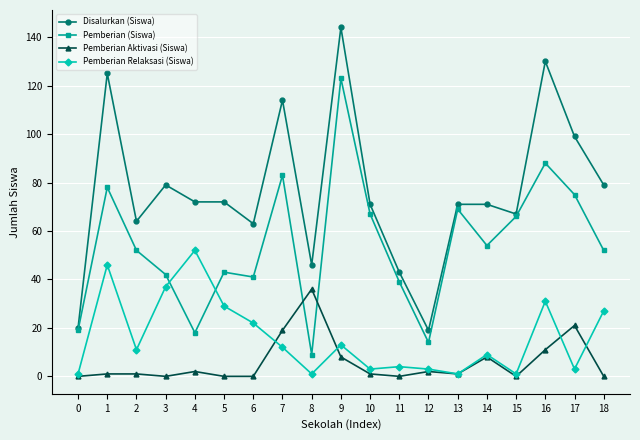

Reading right to left, transcribe all the data shown in this chart.

Disalurkan (Siswa): 18=79	17=99	16=130	15=67	14=71	13=71	12=19	11=43	10=71	9=144	8=46	7=114	6=63	5=72	4=72	3=79	2=64	1=125	0=20
Pemberian (Siswa): 18=52	17=75	16=88	15=66	14=54	13=69	12=14	11=39	10=67	9=123	8=9	7=83	6=41	5=43	4=18	3=42	2=52	1=78	0=19
Pemberian Aktivasi (Siswa): 18=0	17=21	16=11	15=0	14=8	13=1	12=2	11=0	10=1	9=8	8=36	7=19	6=0	5=0	4=2	3=0	2=1	1=1	0=0
Pemberian Relaksasi (Siswa): 18=27	17=3	16=31	15=1	14=9	13=1	12=3	11=4	10=3	9=13	8=1	7=12	6=22	5=29	4=52	3=37	2=11	1=46	0=1